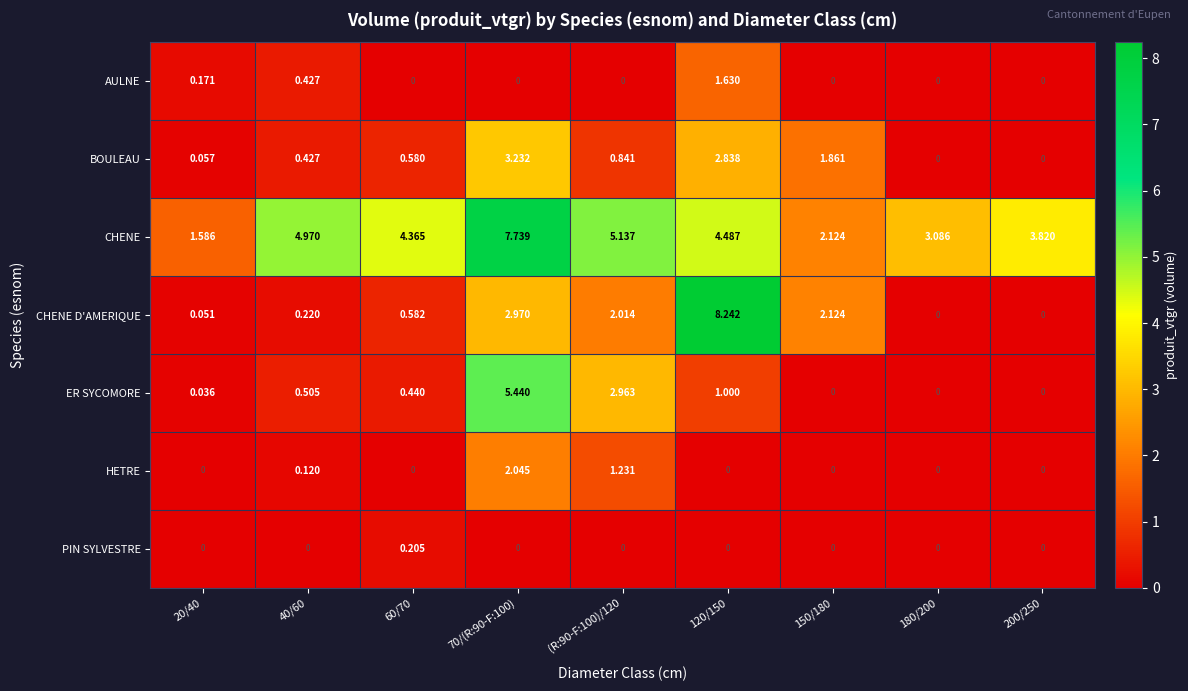

How many values in the ER SYCOMORE series exceed 0?

6